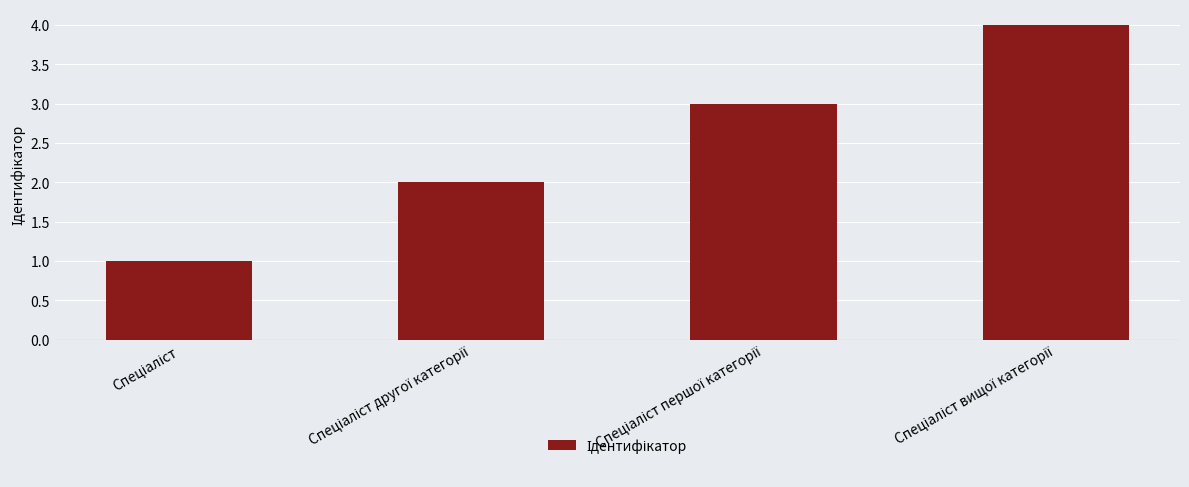

What is the value of the 3rd bar from the left?

3